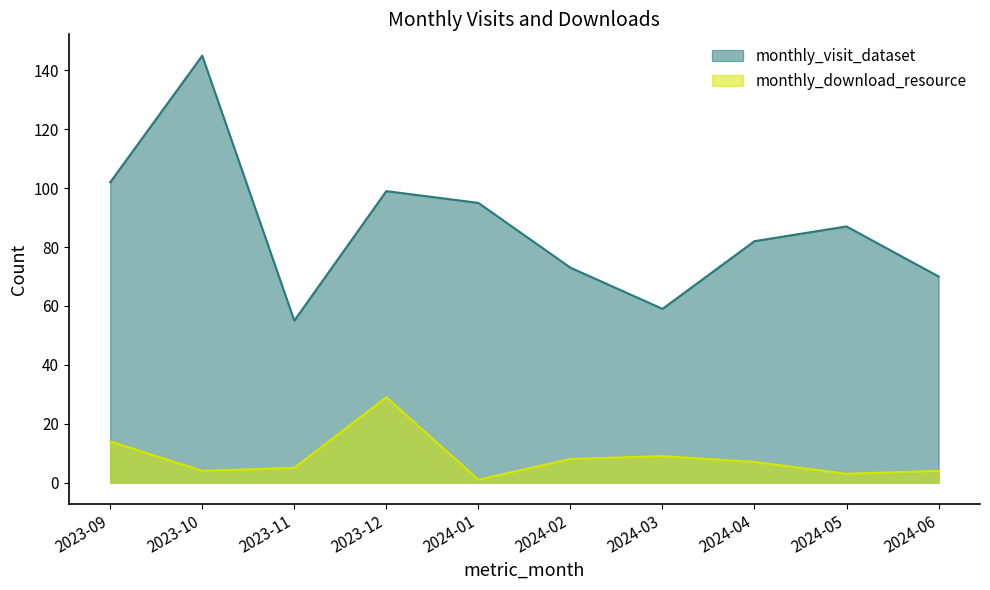

Reading left to right, list all the values displayed in this chart.

monthly_visit_dataset: 102	145	55	99	95	73	59	82	87	70
monthly_download_resource: 14	4	5	29	1	8	9	7	3	4